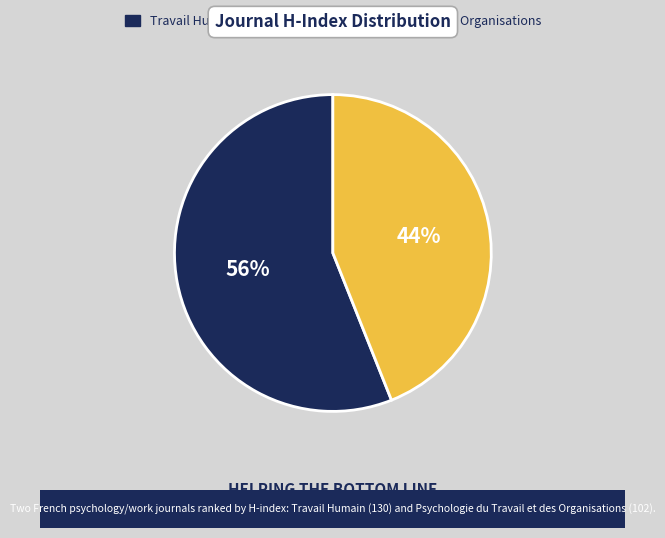

What is the majority slice?

Travail Humain